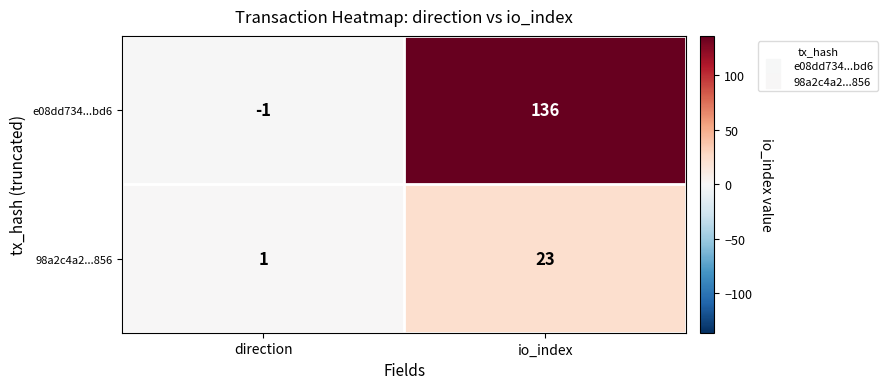

At which label is e08dd734...bd6 closest to 67?

direction